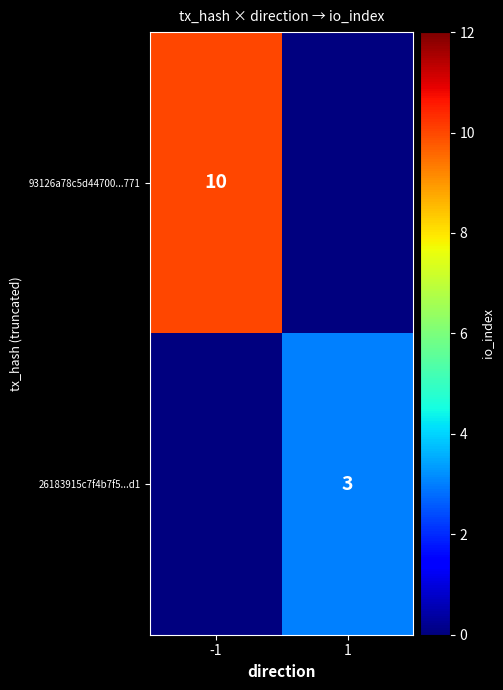

Is it true that 93126a78c5d44700...771 equals 4 at -1?

False